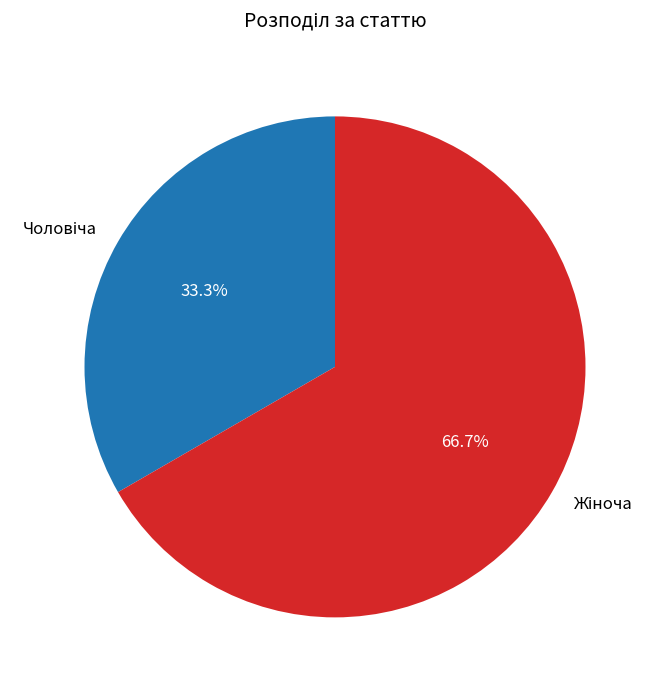

Is there any slice that represents more than half of the pie?

Yes